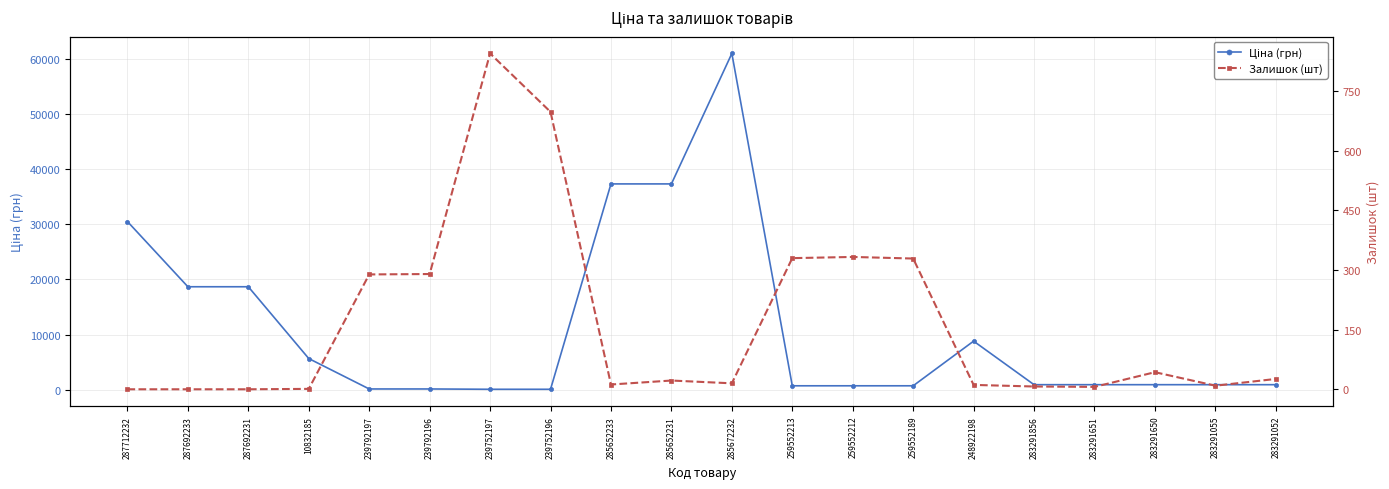

True or false: Ціна (грн) and Залишок (шт) intersect in this chart.

True